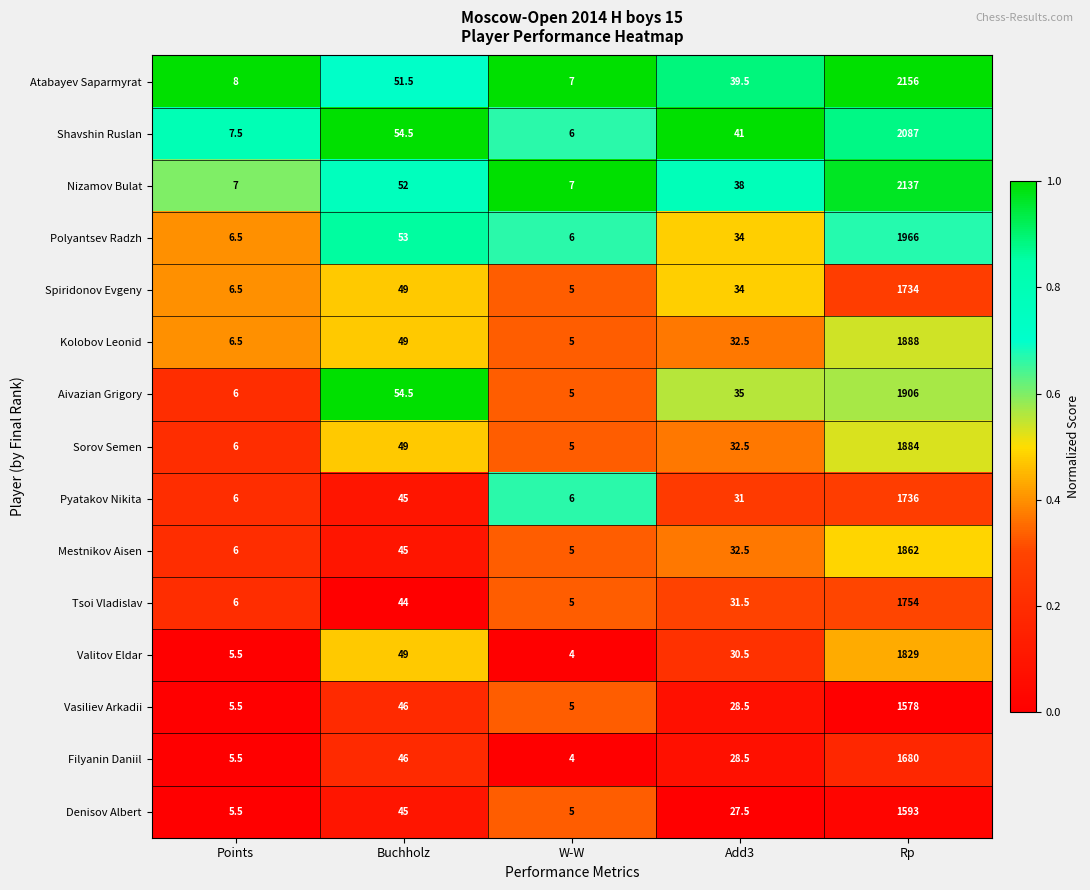

What is the sum of the Valitov Eldar values at W-W and Buchholz?

53.0